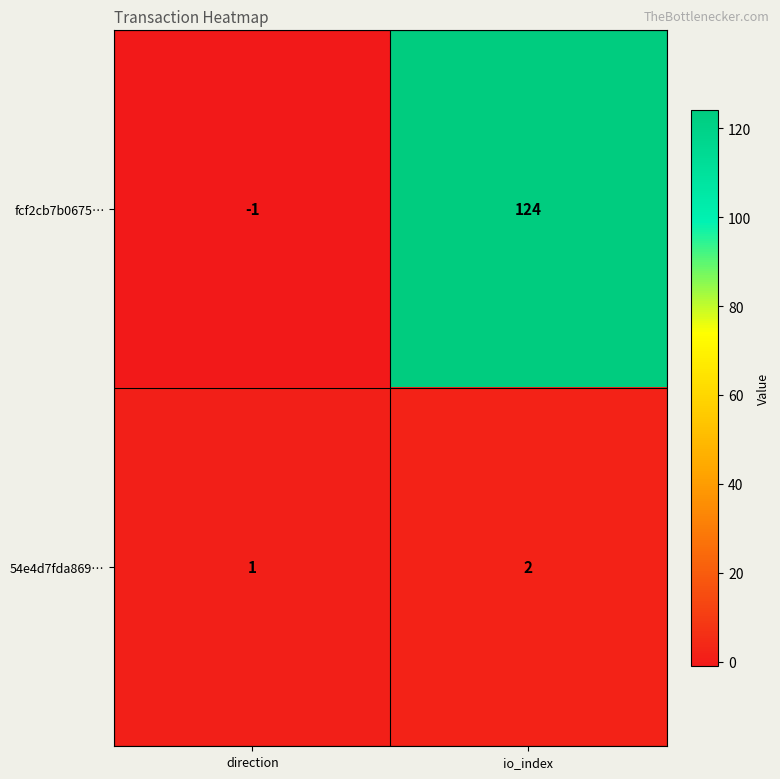

At io_index, list the series in order from smallest to largest.

54e4d7fda869…, fcf2cb7b0675…